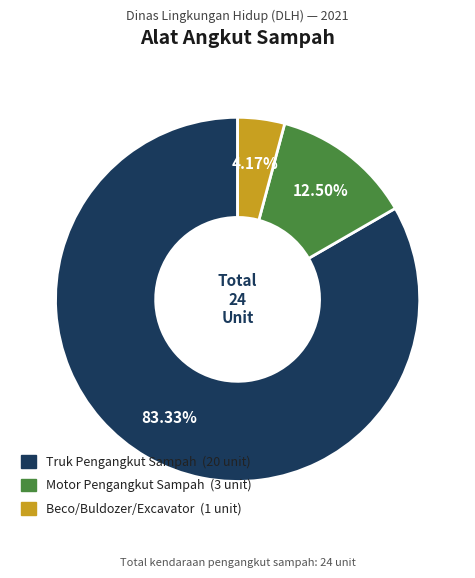

To the nearest percent, what portion does Beco/Buldozer/Excavator represent?

4%